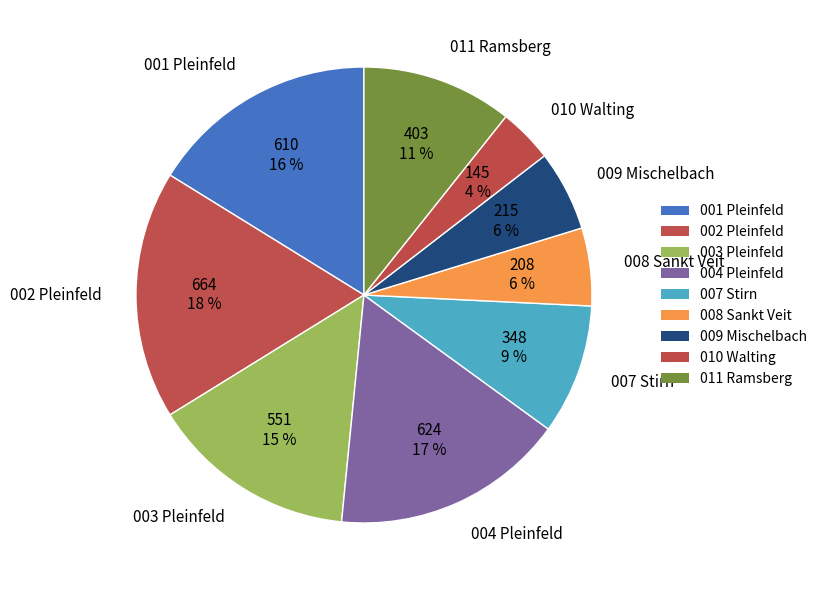

To the nearest percent, what is the average slice percentage?

11%